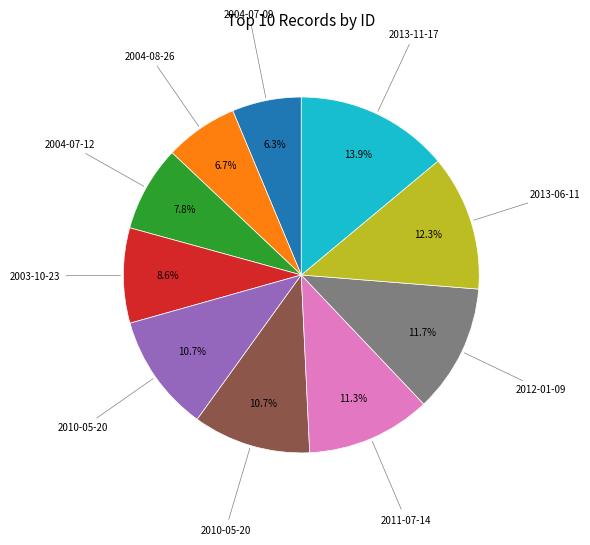

Does any single category account for the majority?

No